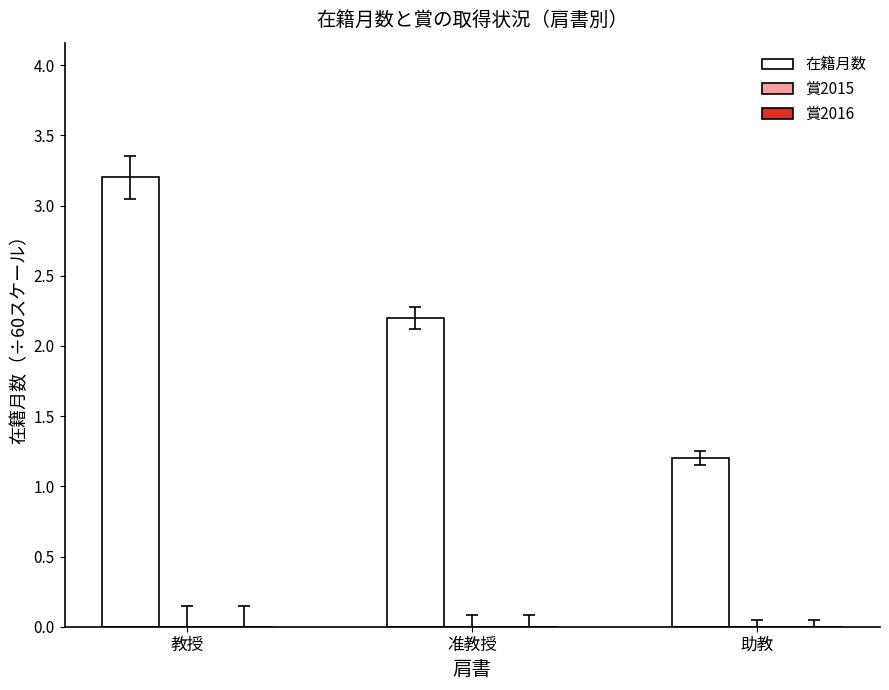

The value at 教授 is 3.2. True or false?

True